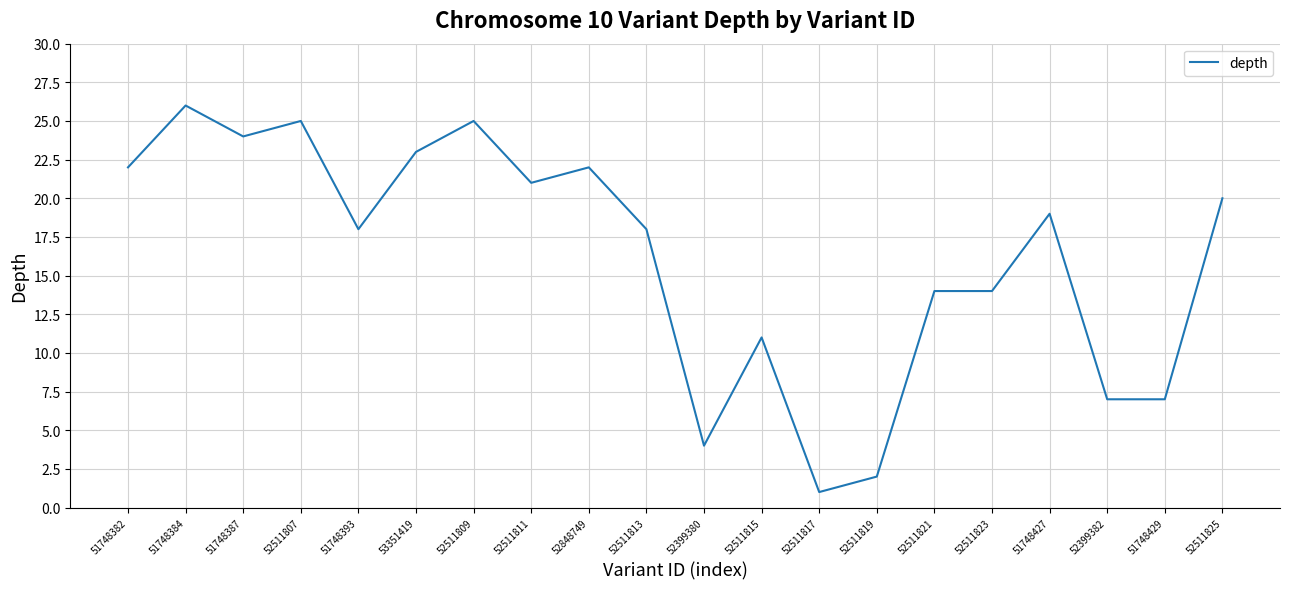

What is the sum of the values at 52511811 and 51748427?

40